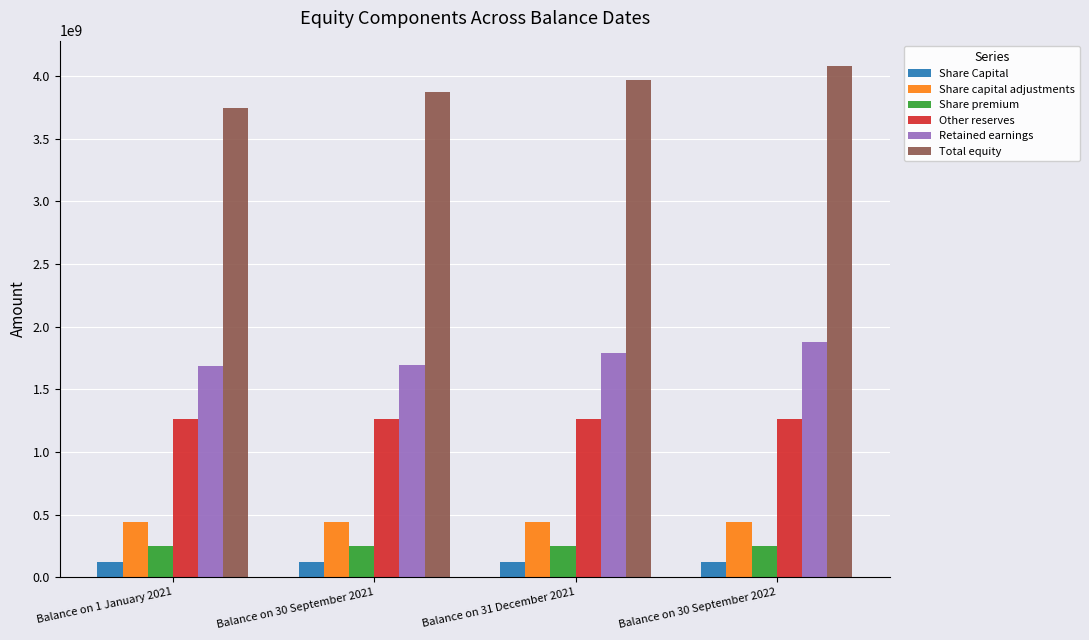

Rank the categories by Total equity value from highest to lowest.

Balance on 30 September 2022, Balance on 31 December 2021, Balance on 30 September 2021, Balance on 1 January 2021